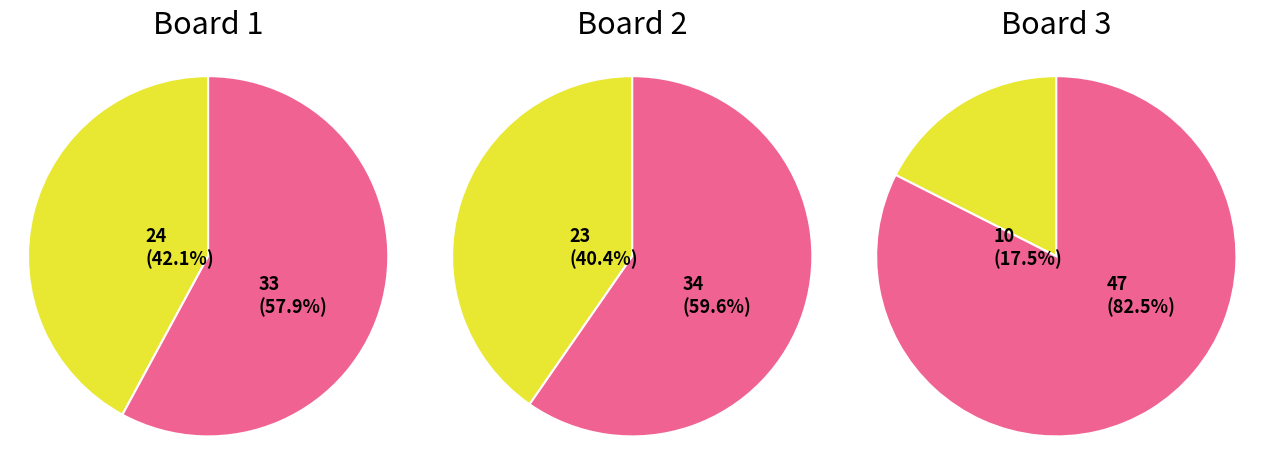

What is the change in value from Board 2 to Board 3?

-13